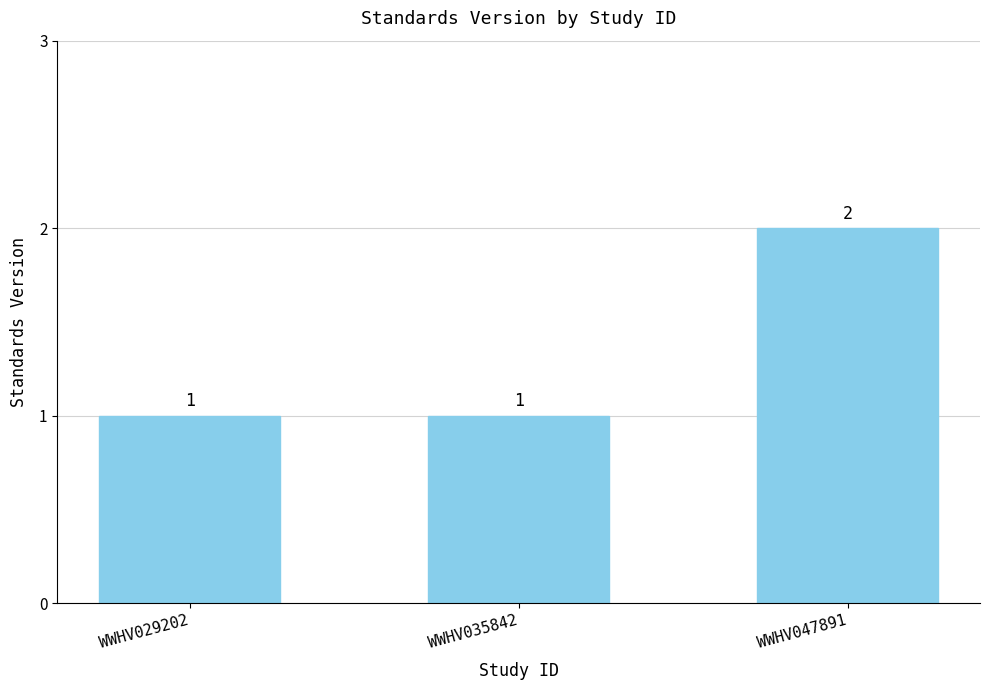

Is it true that the value at WWHV047891 is 2?

True